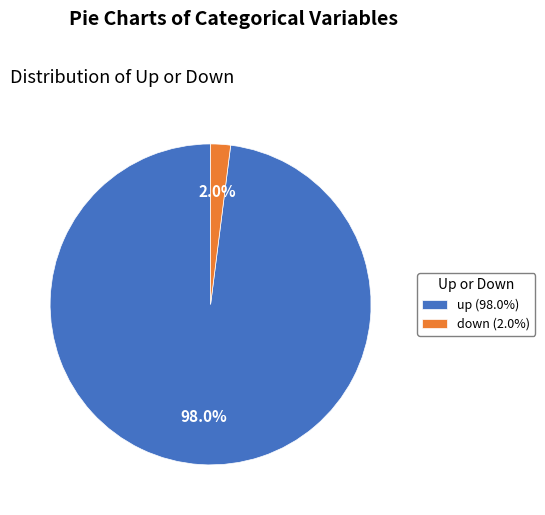

Is down the majority of the pie?

No